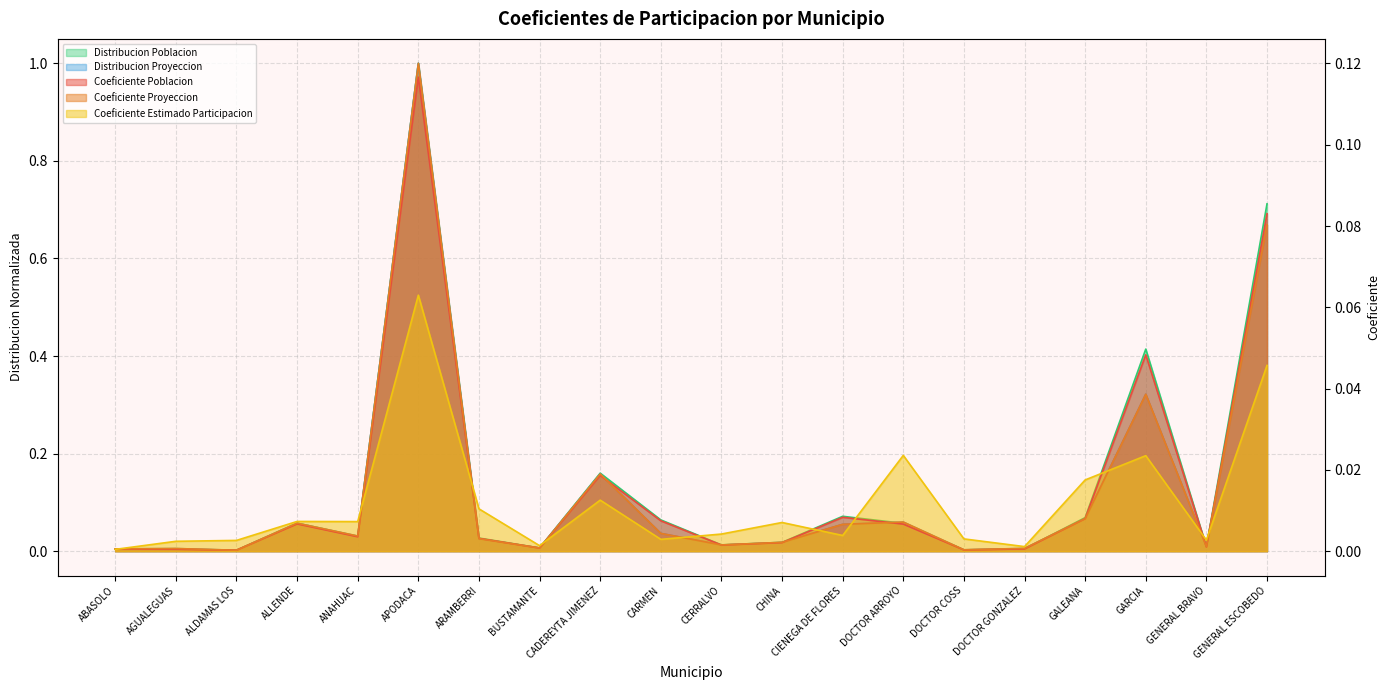

Reading right to left, extract all data points from this chart.

Coeficiente Poblacion: GENERAL ESCOBEDO=0.7	GENERAL BRAVO=0.0	GARCIA=0.4	GALEANA=0.1	DOCTOR GONZALEZ=0.0	DOCTOR COSS=0.0	DOCTOR ARROYO=0.1	CIENEGA DE FLORES=0.1	CHINA=0.0	CERRALVO=0.0	CARMEN=0.1	CADEREYTA JIMENEZ=0.2	BUSTAMANTE=0.0	ARAMBERRI=0.0	APODACA=1.0	ANAHUAC=0.0	ALLENDE=0.1	ALDAMAS LOS=0.0	AGUALEGUAS=0.0	ABASOLO=0.0
Coeficiente Proyeccion: GENERAL ESCOBEDO=0.7	GENERAL BRAVO=0.0	GARCIA=0.3	GALEANA=0.1	DOCTOR GONZALEZ=0.0	DOCTOR COSS=0.0	DOCTOR ARROYO=0.1	CIENEGA DE FLORES=0.1	CHINA=0.0	CERRALVO=0.0	CARMEN=0.0	CADEREYTA JIMENEZ=0.2	BUSTAMANTE=0.0	ARAMBERRI=0.0	APODACA=1.0	ANAHUAC=0.0	ALLENDE=0.1	ALDAMAS LOS=0.0	AGUALEGUAS=0.0	ABASOLO=0.0
Coeficiente Estimado Participacion: GENERAL ESCOBEDO=0.0	GENERAL BRAVO=0.0	GARCIA=0.0	GALEANA=0.0	DOCTOR GONZALEZ=0.0	DOCTOR COSS=0.0	DOCTOR ARROYO=0.0	CIENEGA DE FLORES=0.0	CHINA=0.0	CERRALVO=0.0	CARMEN=0.0	CADEREYTA JIMENEZ=0.0	BUSTAMANTE=0.0	ARAMBERRI=0.0	APODACA=0.1	ANAHUAC=0.0	ALLENDE=0.0	ALDAMAS LOS=0.0	AGUALEGUAS=0.0	ABASOLO=0.0
Distribucion Poblacion: GENERAL ESCOBEDO=0.1	GENERAL BRAVO=0.0	GARCIA=0.0	GALEANA=0.0	DOCTOR GONZALEZ=0.0	DOCTOR COSS=0.0	DOCTOR ARROYO=0.0	CIENEGA DE FLORES=0.0	CHINA=0.0	CERRALVO=0.0	CARMEN=0.0	CADEREYTA JIMENEZ=0.0	BUSTAMANTE=0.0	ARAMBERRI=0.0	APODACA=0.1	ANAHUAC=0.0	ALLENDE=0.0	ALDAMAS LOS=0.0	AGUALEGUAS=0.0	ABASOLO=0.0
Distribucion Proyeccion: GENERAL ESCOBEDO=0.1	GENERAL BRAVO=0.0	GARCIA=0.0	GALEANA=0.0	DOCTOR GONZALEZ=0.0	DOCTOR COSS=0.0	DOCTOR ARROYO=0.0	CIENEGA DE FLORES=0.0	CHINA=0.0	CERRALVO=0.0	CARMEN=0.0	CADEREYTA JIMENEZ=0.0	BUSTAMANTE=0.0	ARAMBERRI=0.0	APODACA=0.1	ANAHUAC=0.0	ALLENDE=0.0	ALDAMAS LOS=0.0	AGUALEGUAS=0.0	ABASOLO=0.0